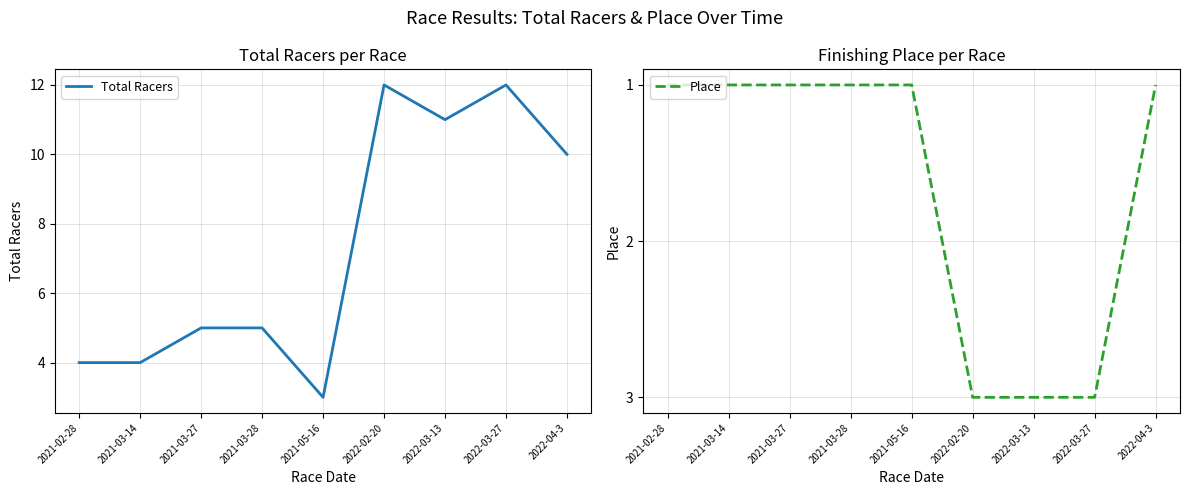

What is the label of the 4th point from the right?

2022-02-20